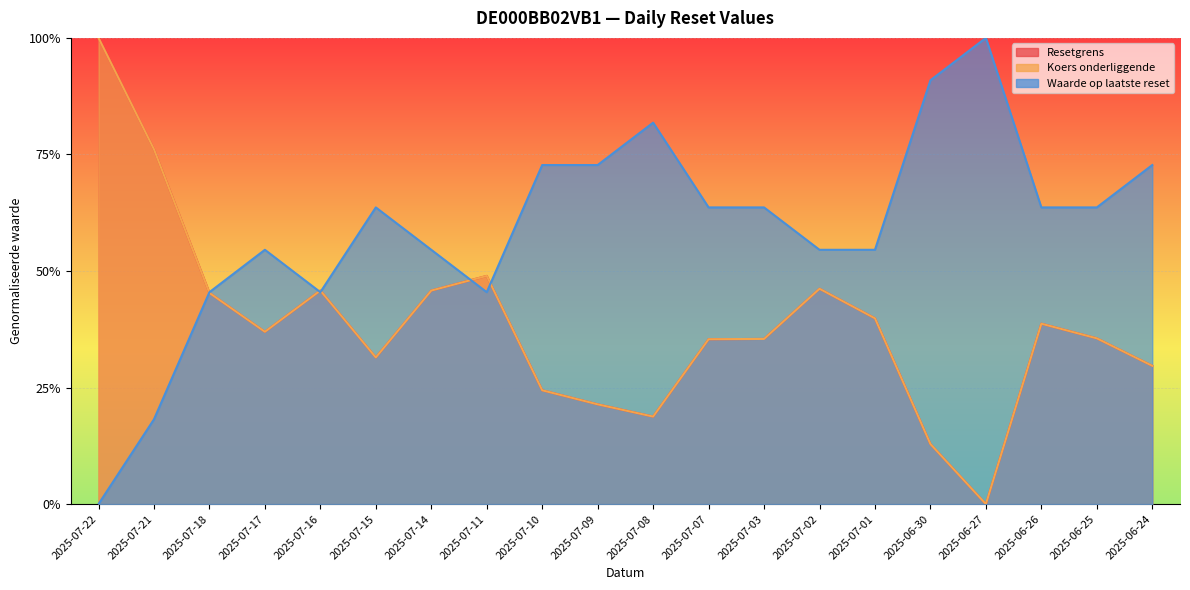

Where is Koers onderliggende nearest to the value 0?

2025-06-27